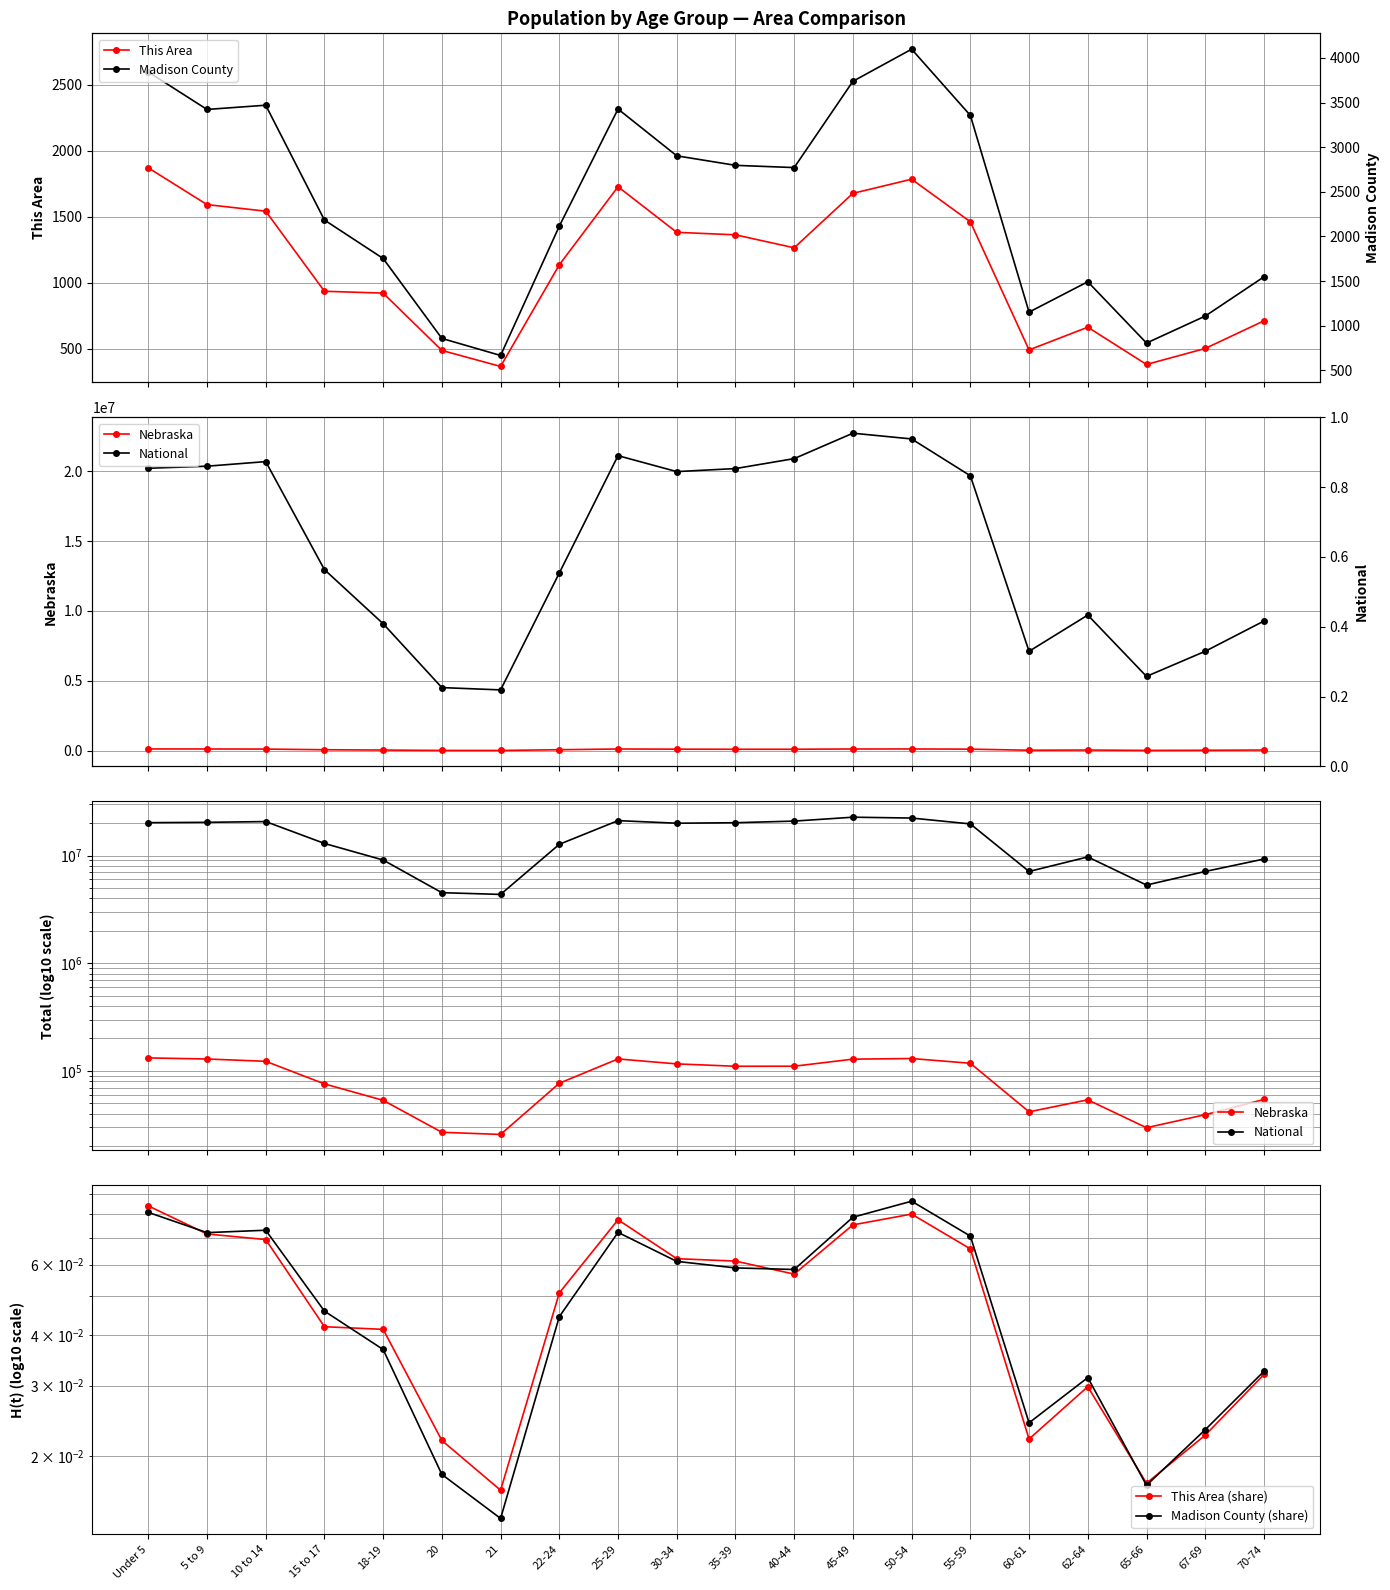

True or false: This Area (share) and Madison County cross at least once.

False